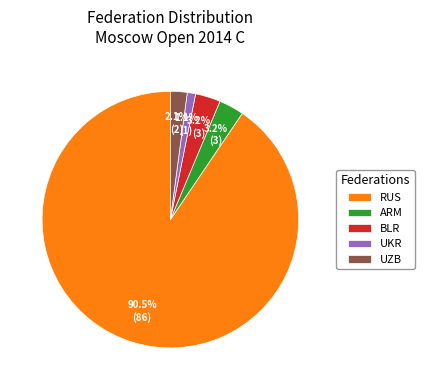

Which has a higher value, UZB or BLR?

BLR